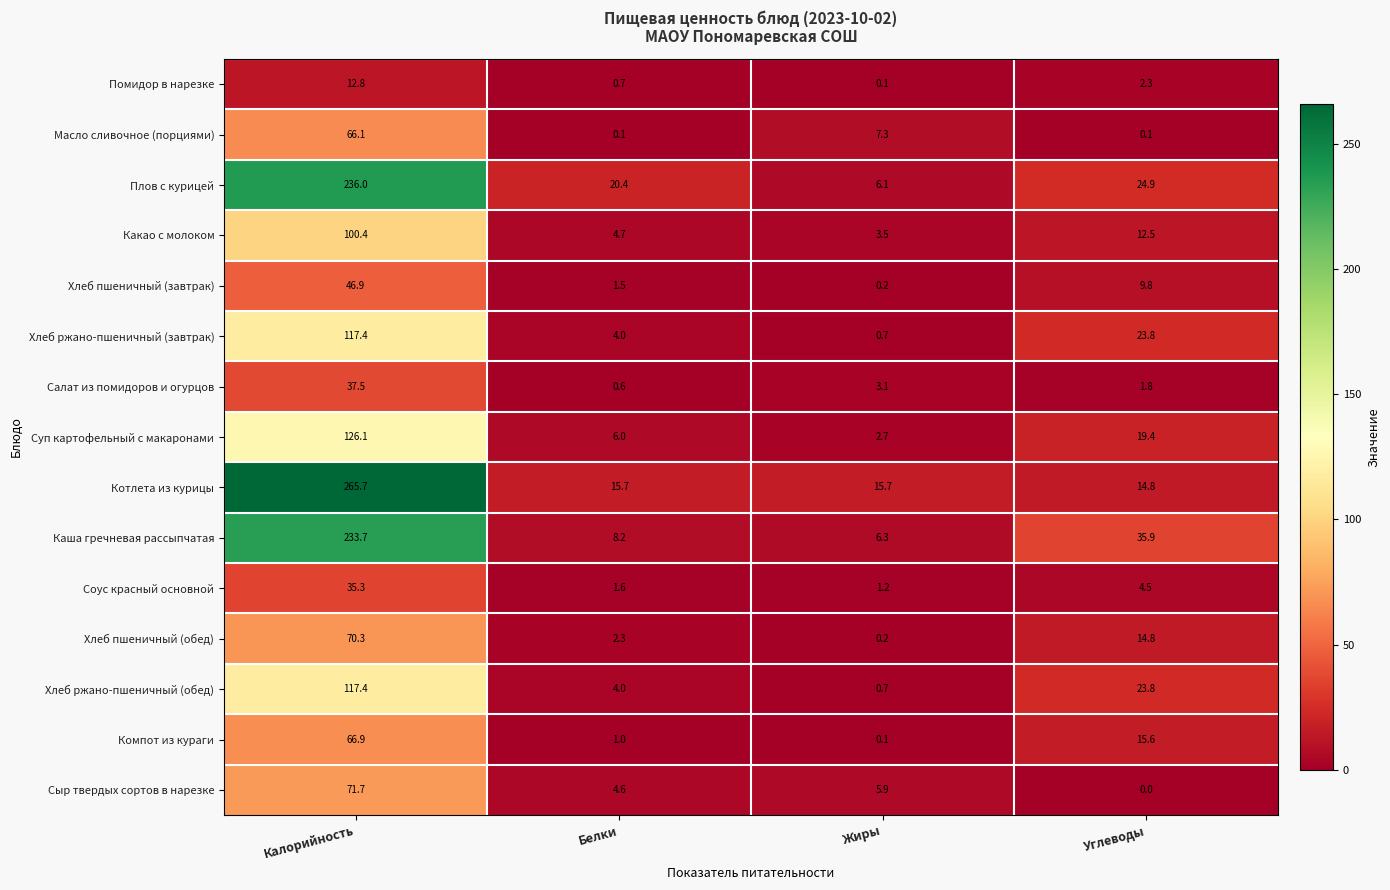

Is it true that Хлеб пшеничный (обед) equals 39.3 at Калорийность?

False